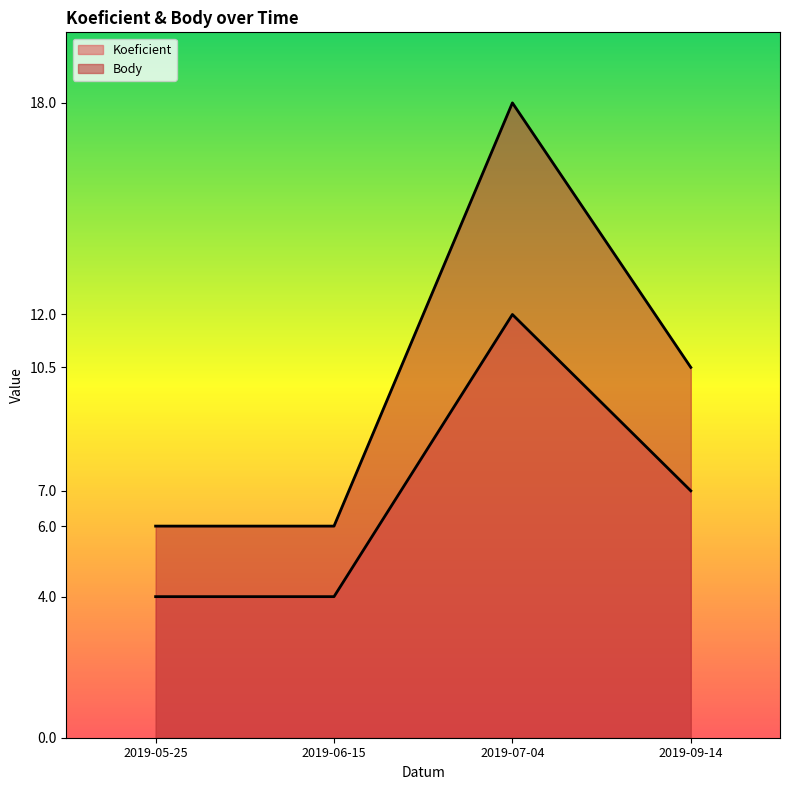

Reading left to right, what are all the values shown in this chart?

Koeficient: 4.0	4.0	12.0	7.0
Body: 6.0	6.0	18.0	10.5